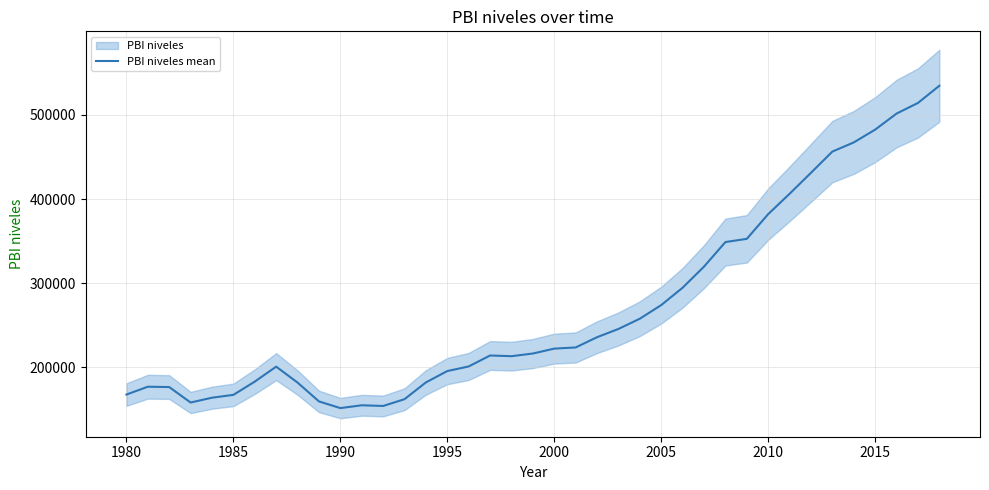

Does the chart display data point markers on the line(s)?

No